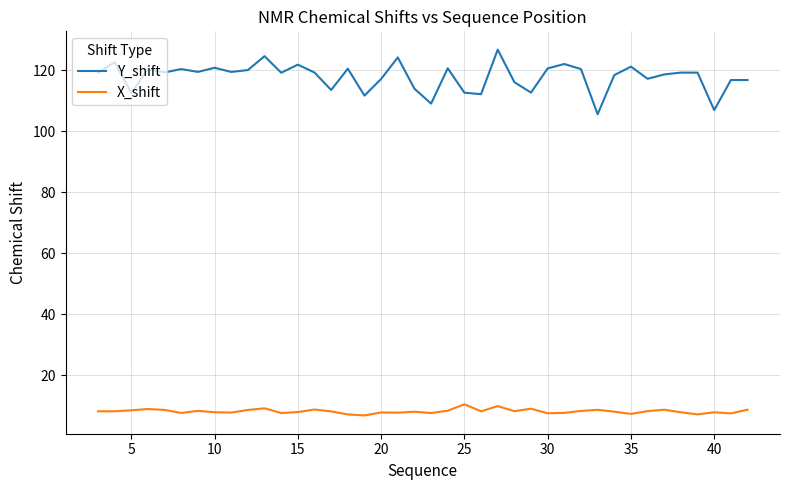

What is the average value of the Y_shift series?

117.8